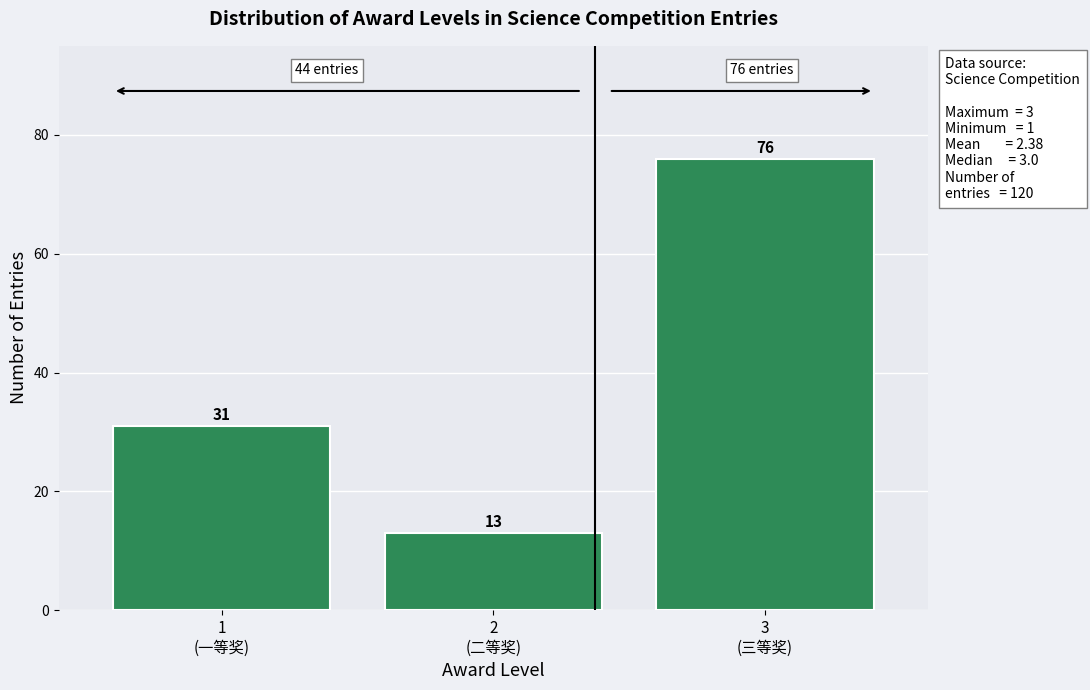

Reading left to right, extract all data points from this chart.

31	13	76